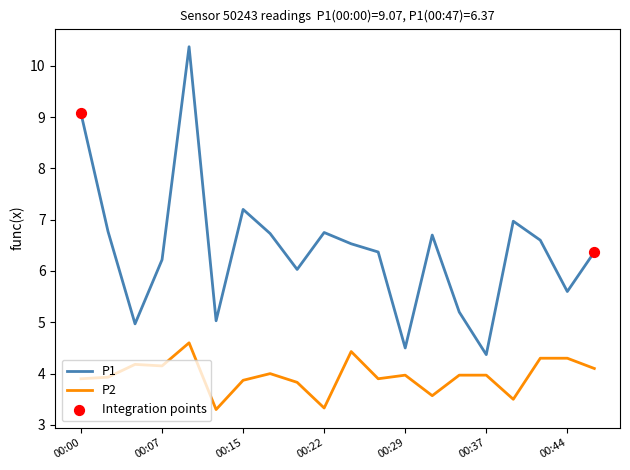

Which series has the widest spread of values?

P1